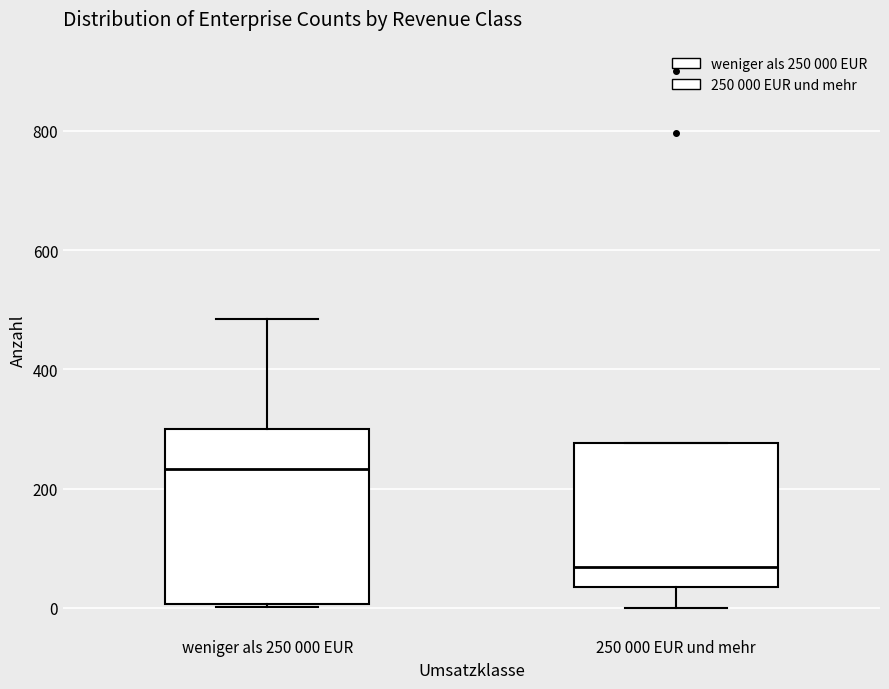

Reading left to right, read every box against the y-axis: the position of its median line, the range the box covers, and the ends of its whiskers. The values are not printed on the chart, so give them approximately, as read against the axis.

weniger als 250 000 EUR: median 240, box 0 to 300, whiskers 0 to 480
250 000 EUR und mehr: median 60, box 40 to 280, whiskers 0 to 280